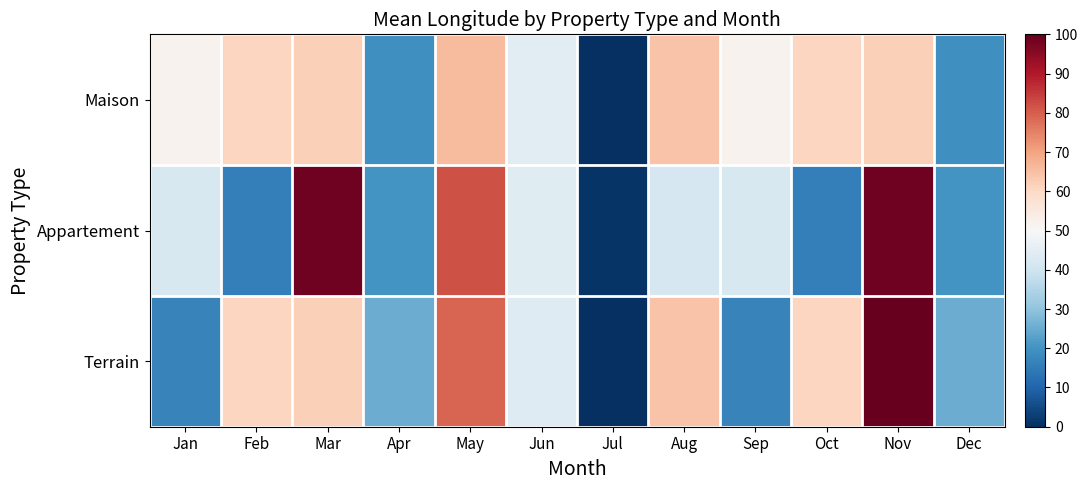

At which category is the sum across all series the highest?

Nov